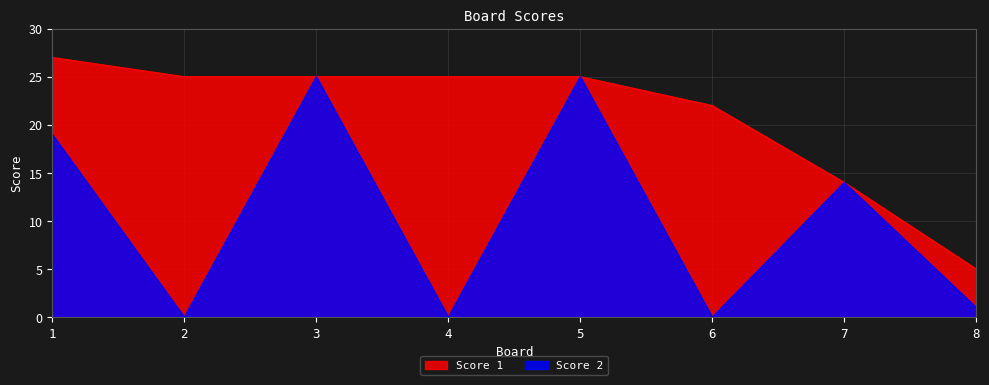

At 1, list the series in order from largest to smallest.

Score 1, Score 2